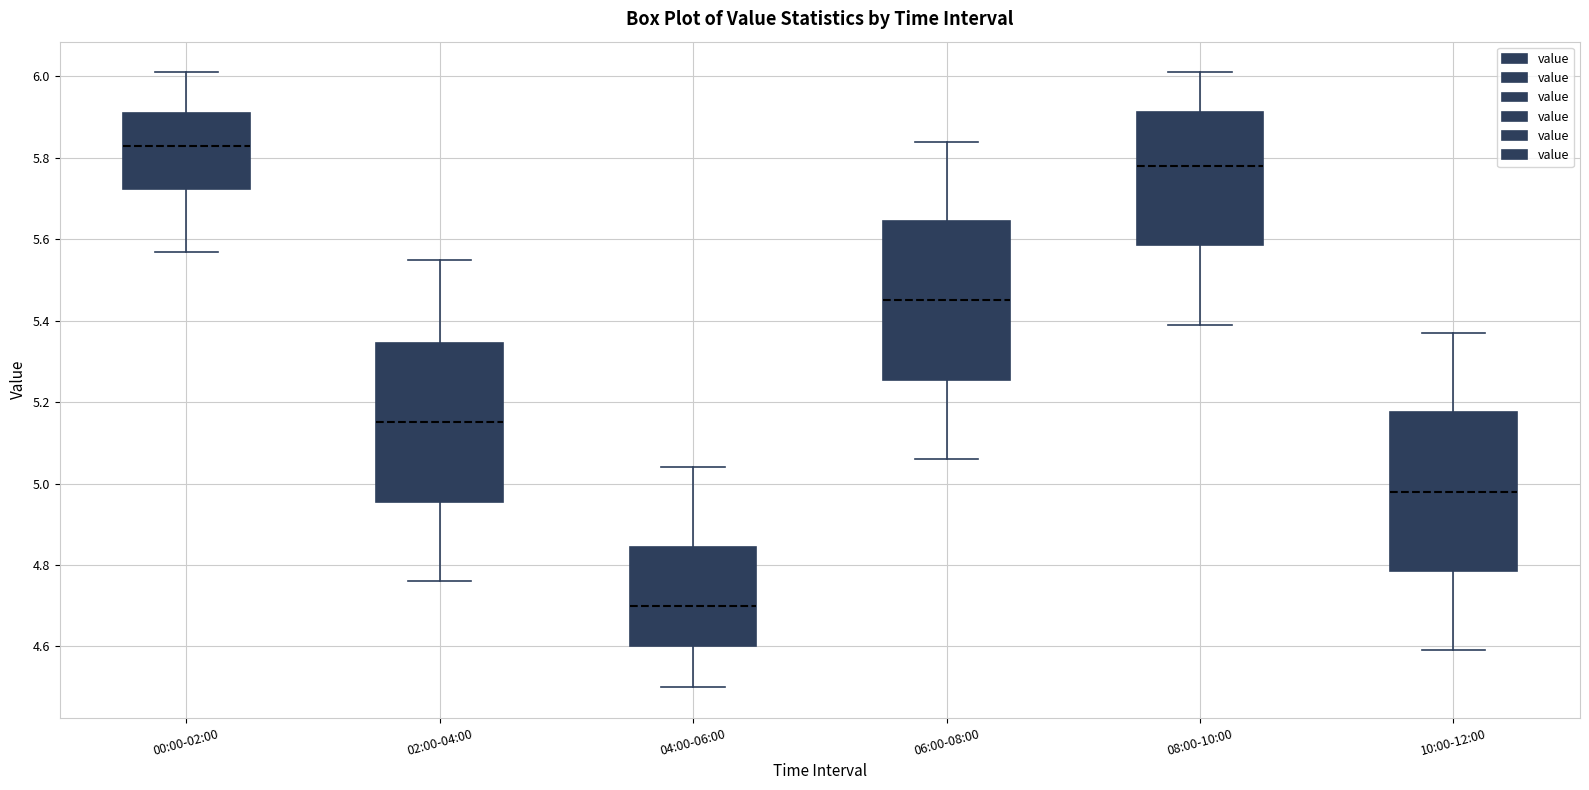

Which box's median line is the lowest?

04:00-06:00